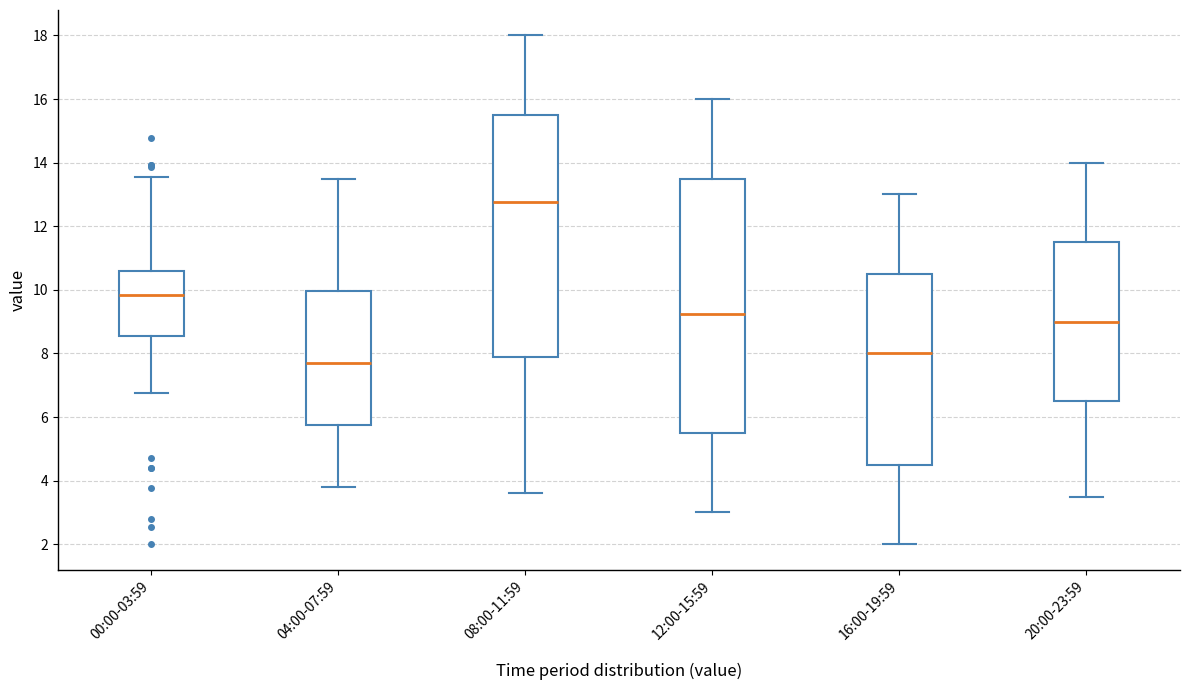

Which box is the tallest, from its lower edge to its upper edge?

12:00-15:59